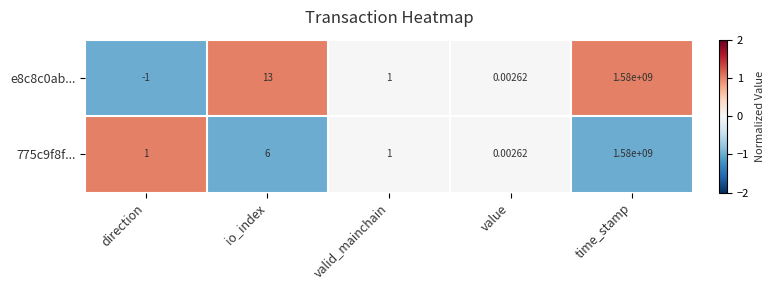

How many data points in 775c9f8f... are less than 1?

1